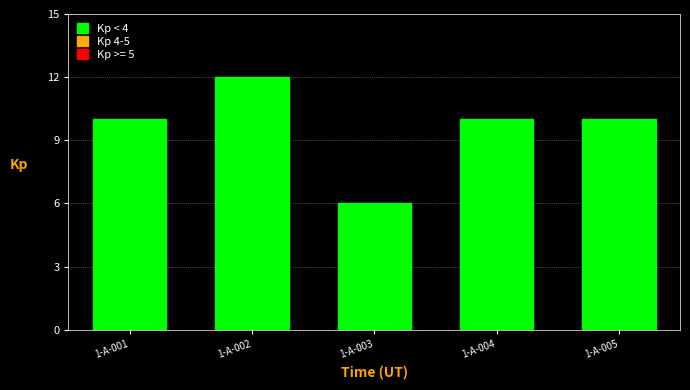

Reading left to right, list all the values displayed in this chart.

1-A-001=10	1-A-002=12	1-A-003=6	1-A-004=10	1-A-005=10